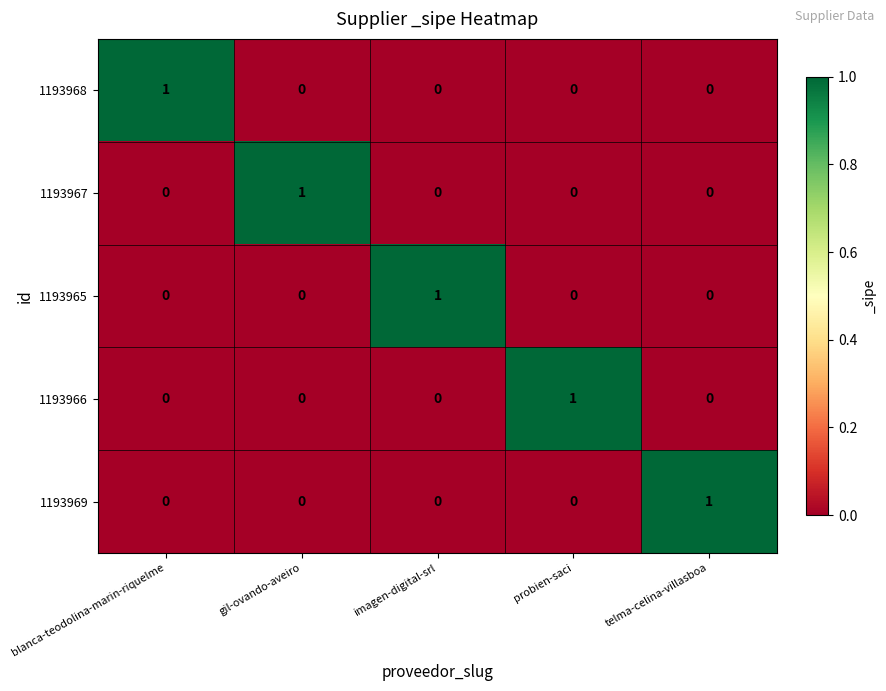

The value of 1193966 at blanca-teodolina-marin-riquelme is 0. True or false?

True